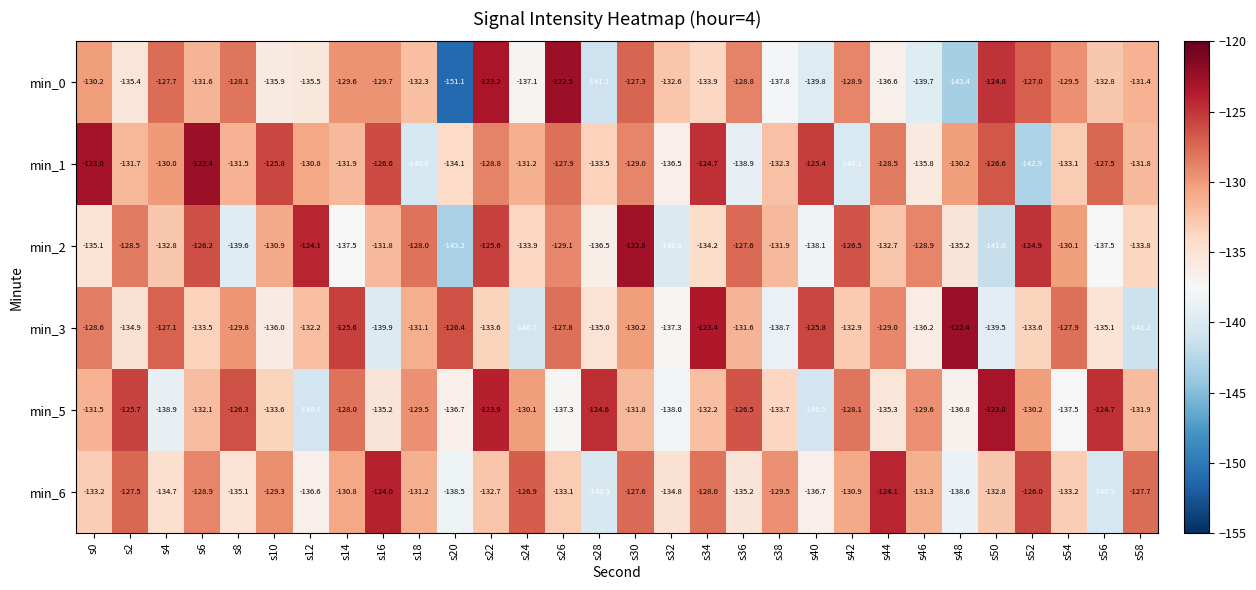

What is the difference between the highest and lowest values at s4?

11.8